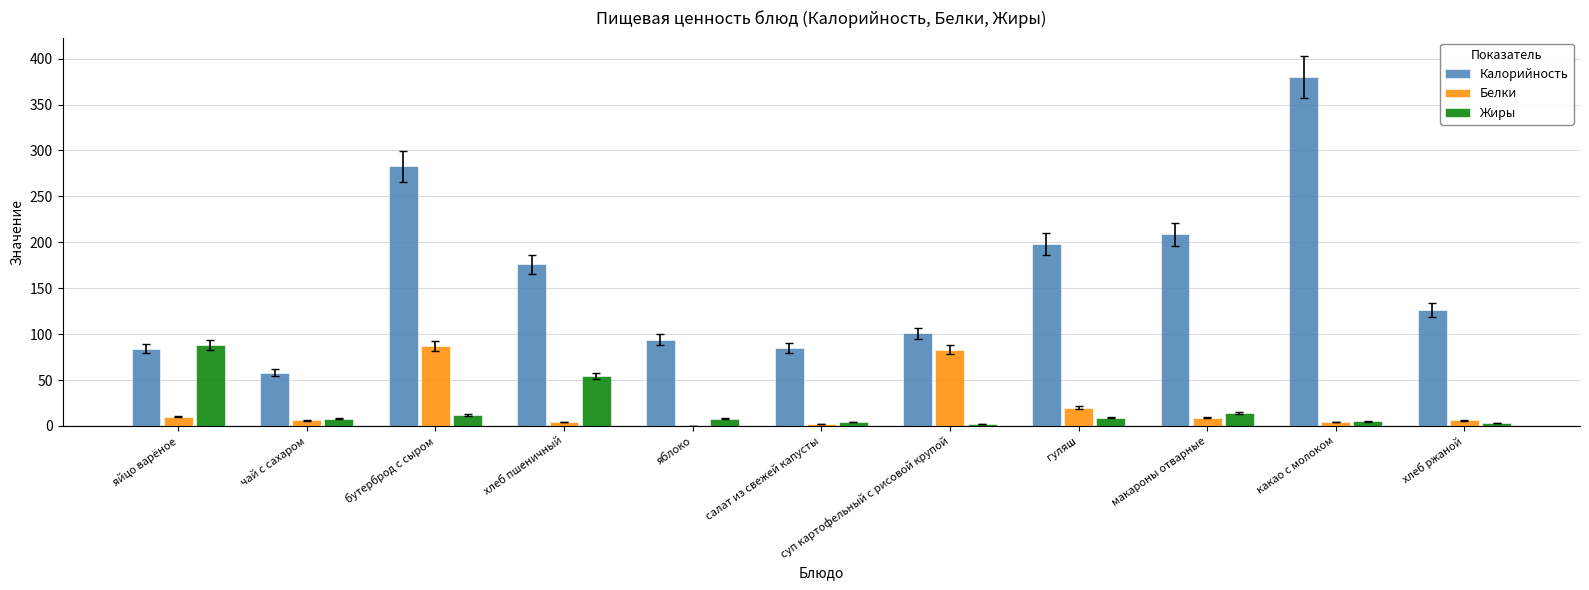

What is the sum of the Калорийность values at яйцо варёное and хлеб пшеничный?

260